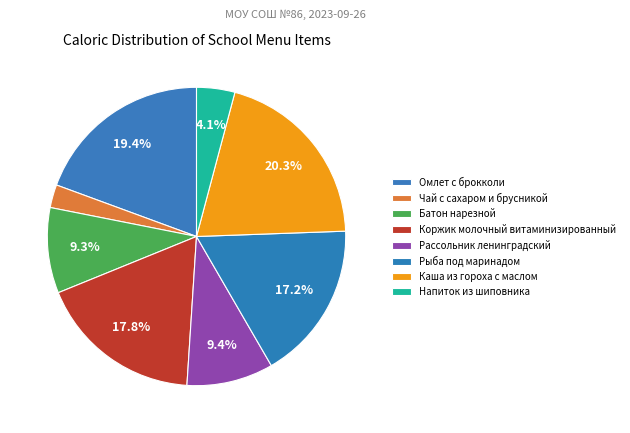

Which slice is the smallest?

Чай с сахаром и брусникой